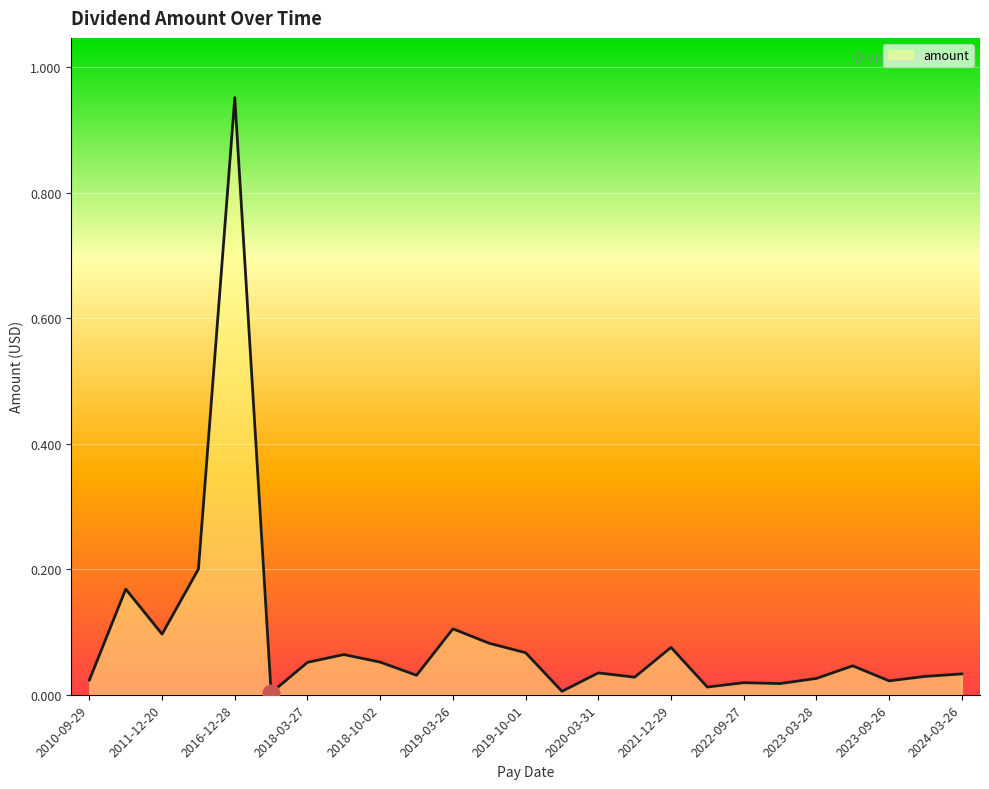

What is the difference between the maximum and minimum values?

0.9